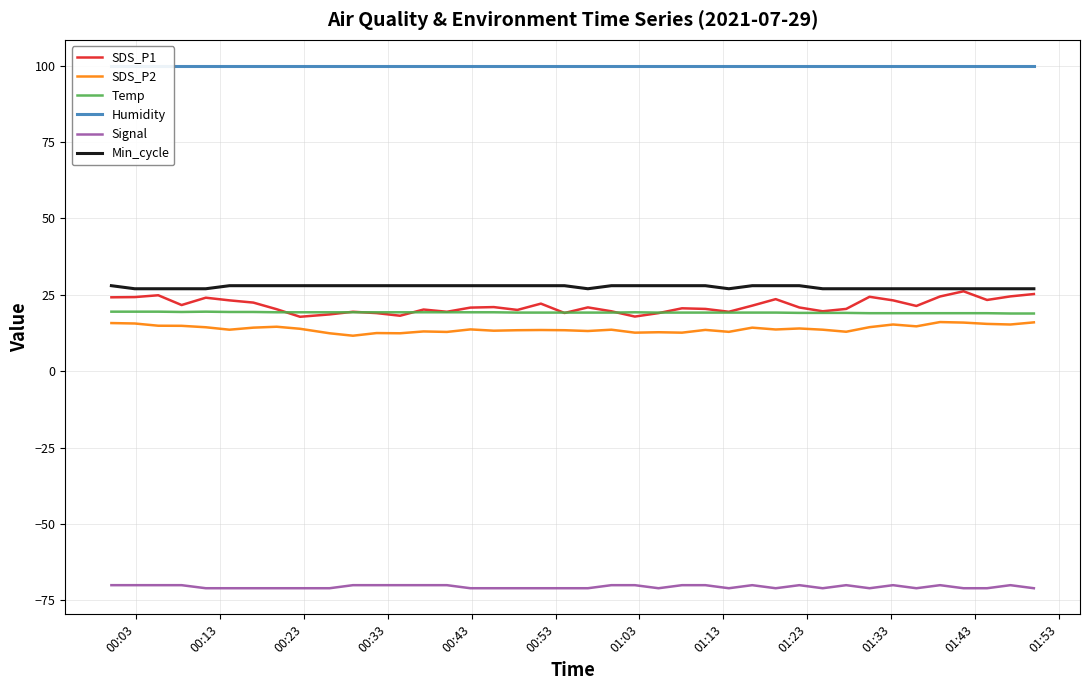

True or false: SDS_P1 and Min_cycle intersect in this chart.

False